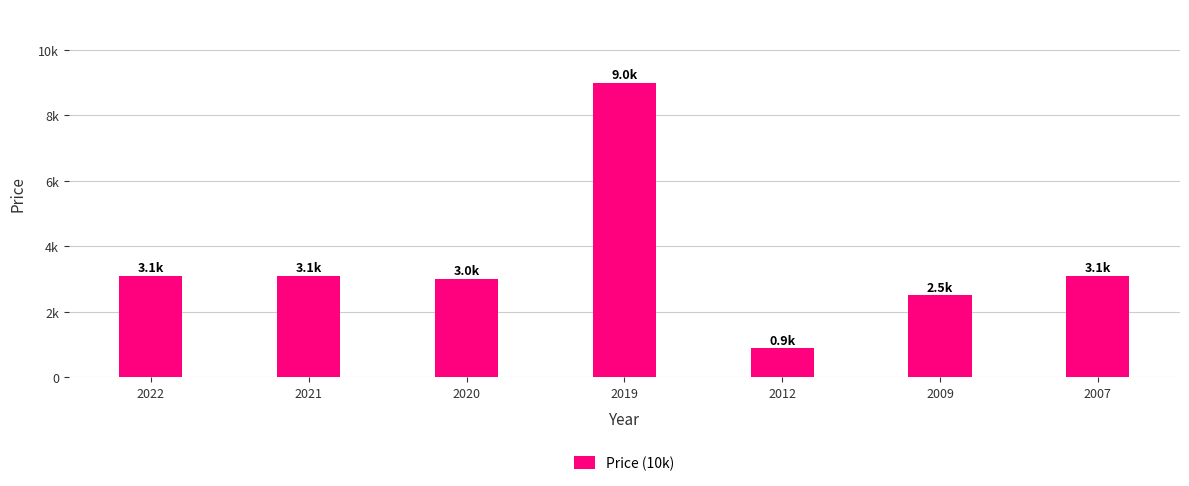

What is the difference between the second highest and minimum values?

2220